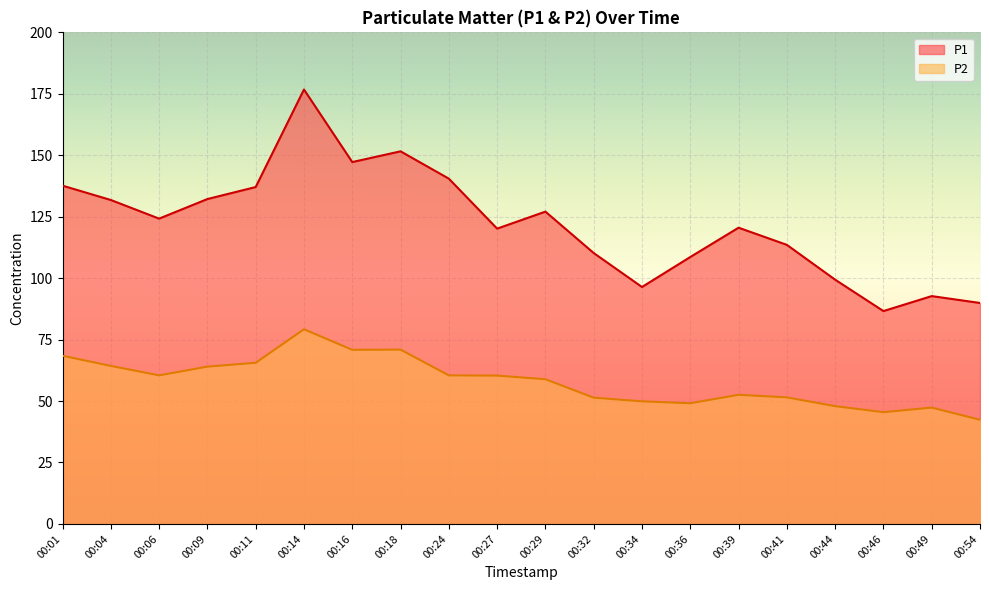

Which series has the largest total across all categories?

P1